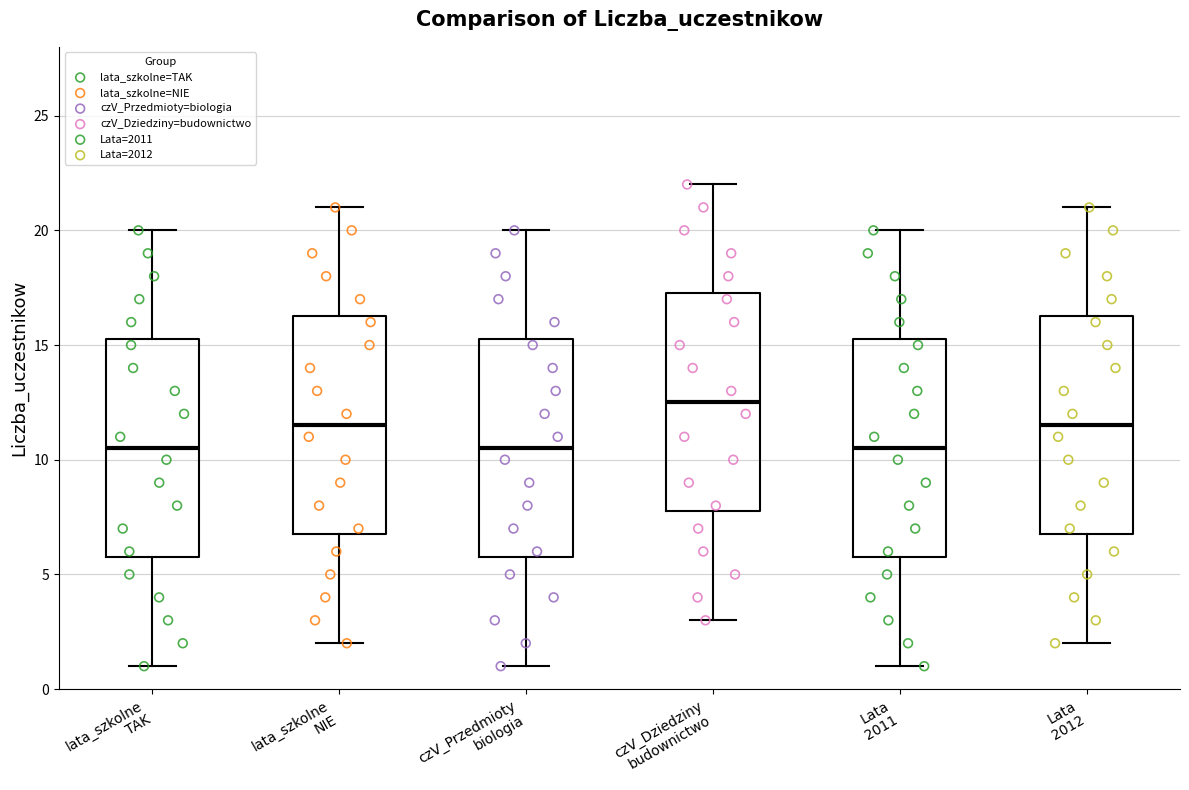

Which box's median line is the highest?

czV_Dziedziny budownictwo